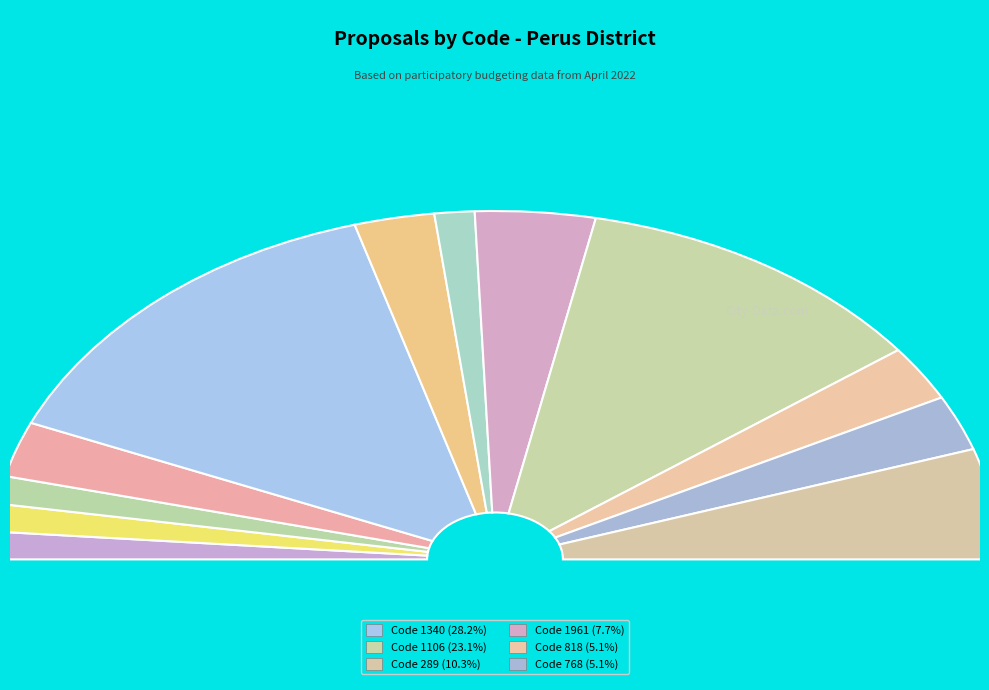

To the nearest percent, what is the difference between the largest and smallest slice percentages?

26%